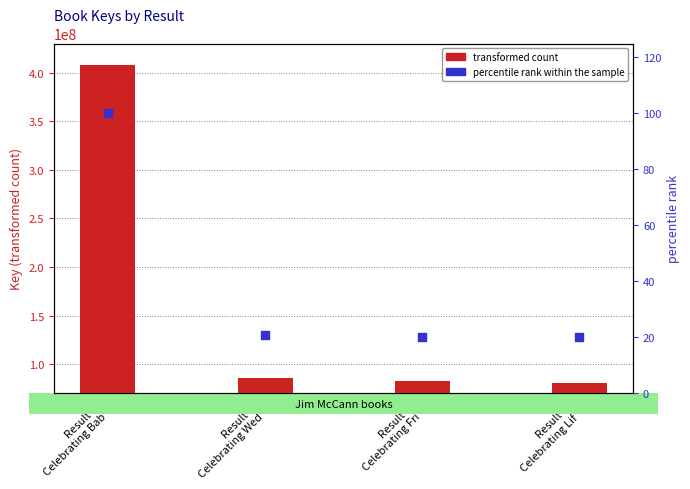

What are all the series names shown in the legend?

transformed count, percentile rank within the sample